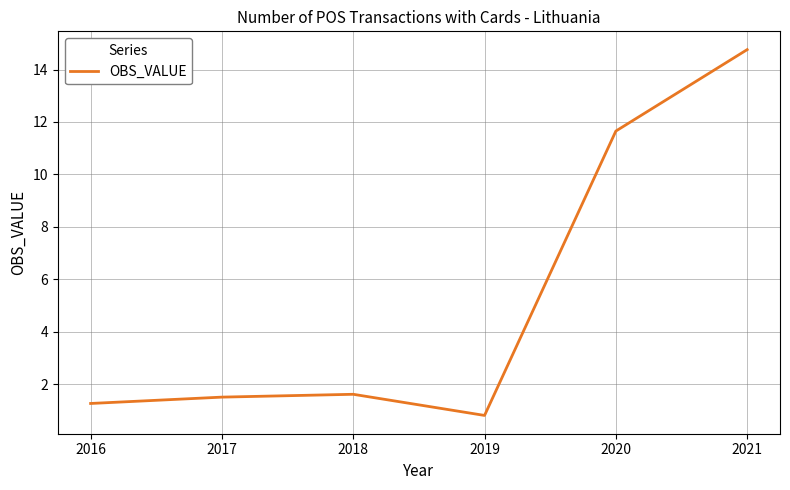

Reading left to right, list all the values displayed in this chart.

1.3	1.5	1.6	0.8	11.7	14.8